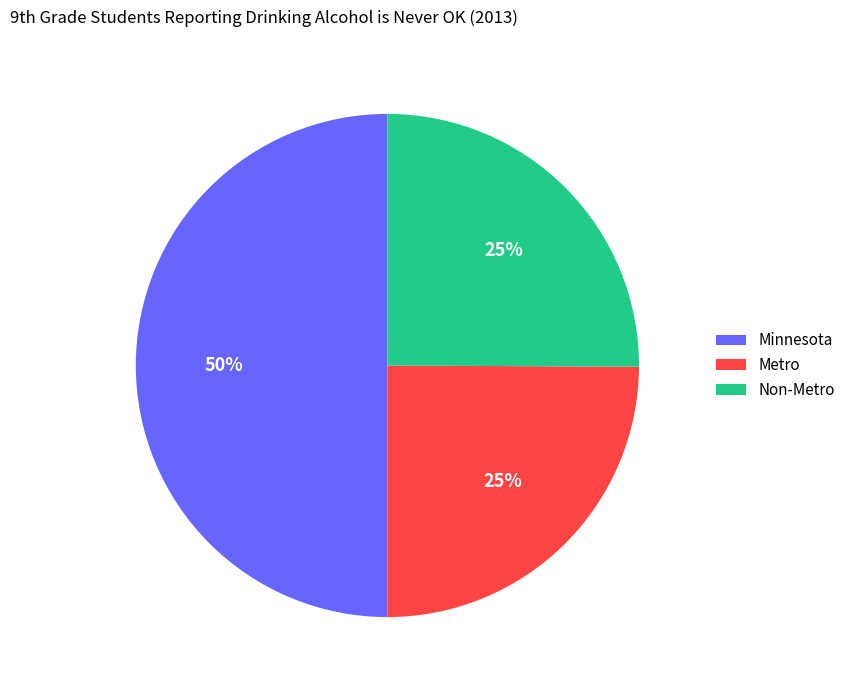

What percentage is the Non-Metro slice, to the nearest percent?

25%